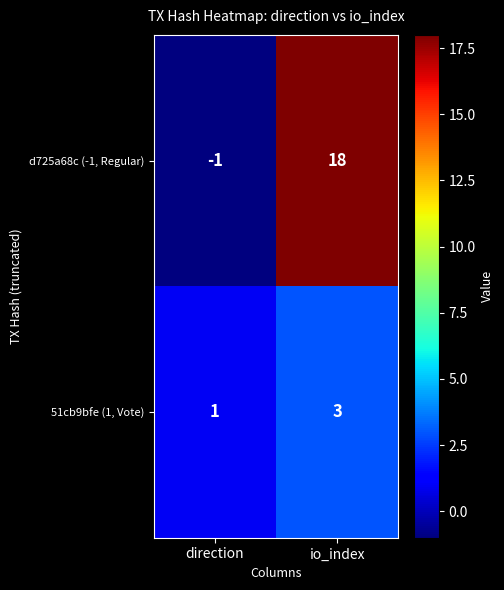

Which category has the lowest value across all series?

direction